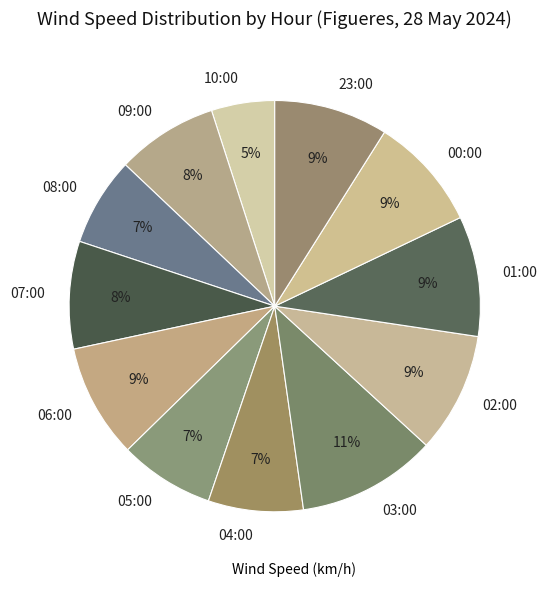

What is the smallest slice in the pie chart?

10:00